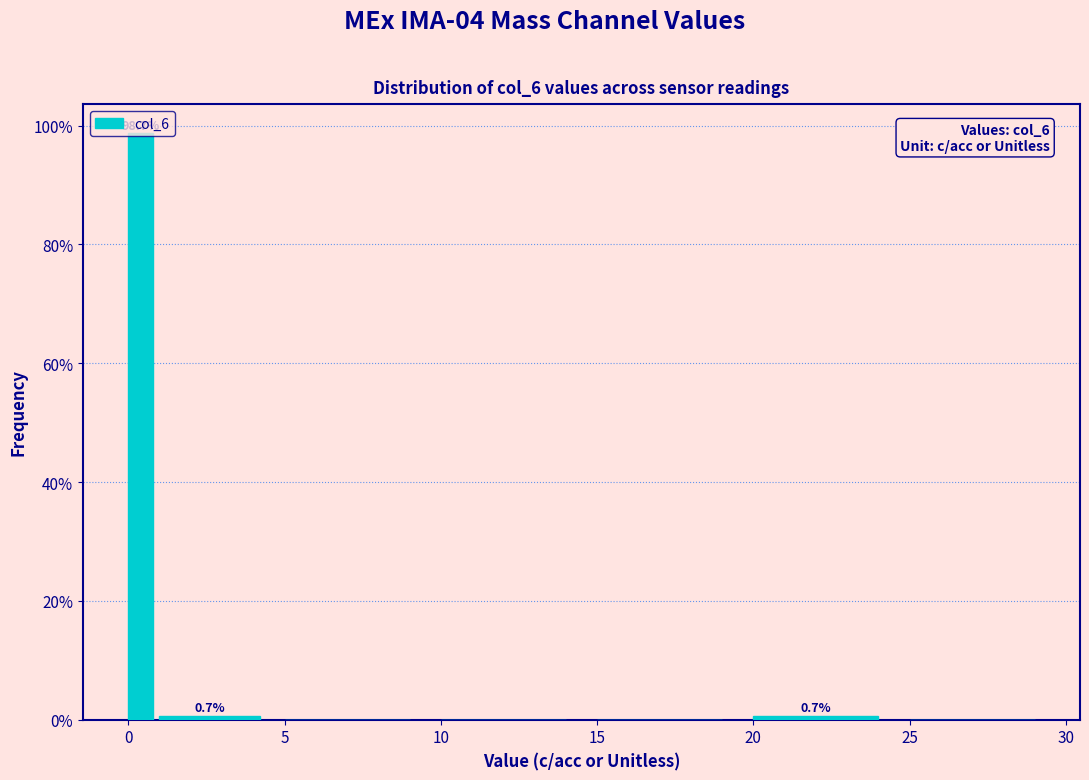

Around what value on the x-axis is the tallest bar? Give the approximate position of its centre, as read against the axis.

0.5